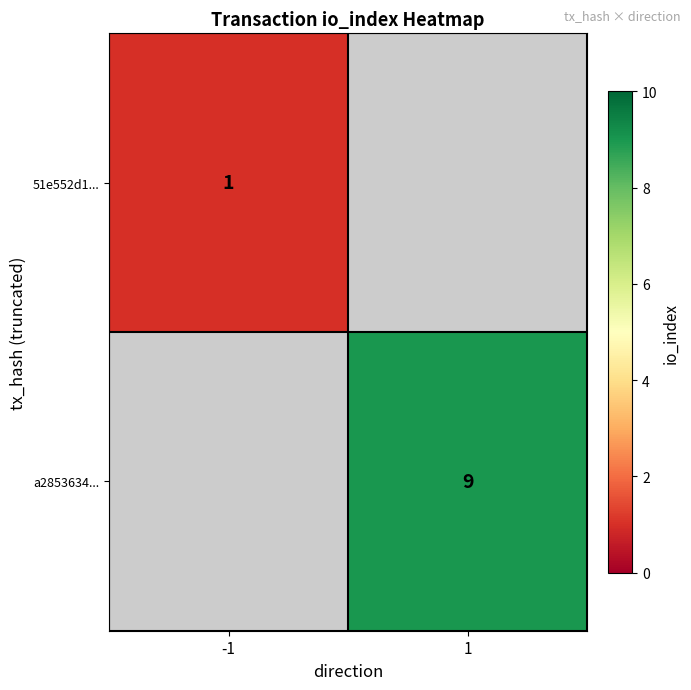

The value of a2853634... at 1 is 9. True or false?

True